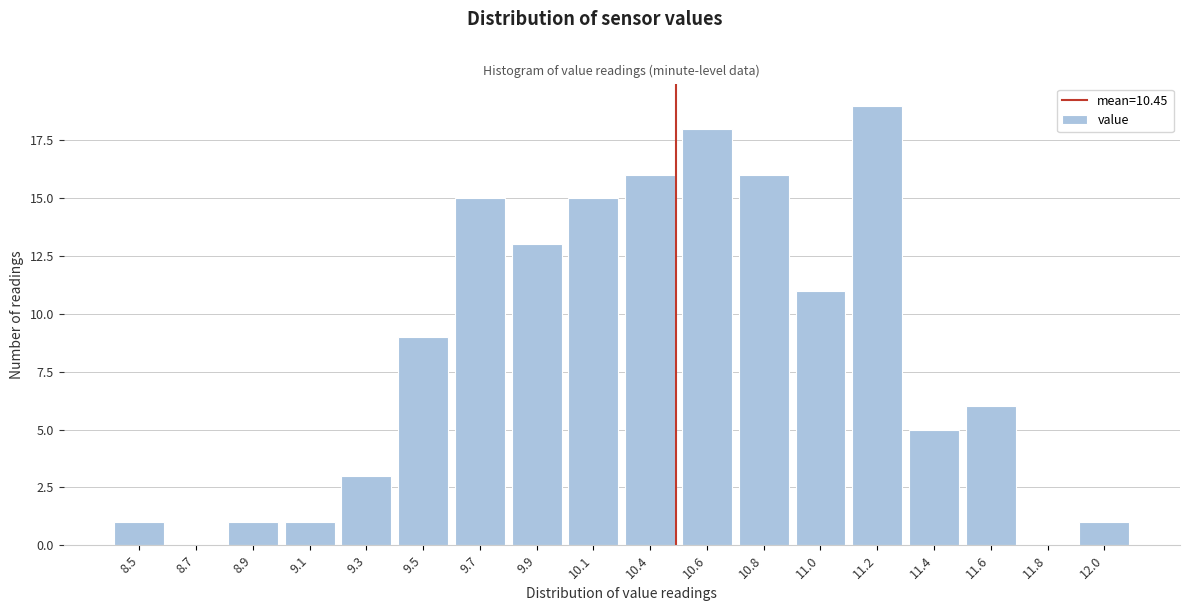

Reading left to right, what are all the values shown in this chart?

8.5=1	8.7=0	8.9=1	9.1=1	9.3=3	9.5=9	9.7=15	9.9=13	10.1=15	10.4=16	10.6=18	10.8=16	11.0=11	11.2=19	11.4=5	11.6=6	11.8=0	12.0=1